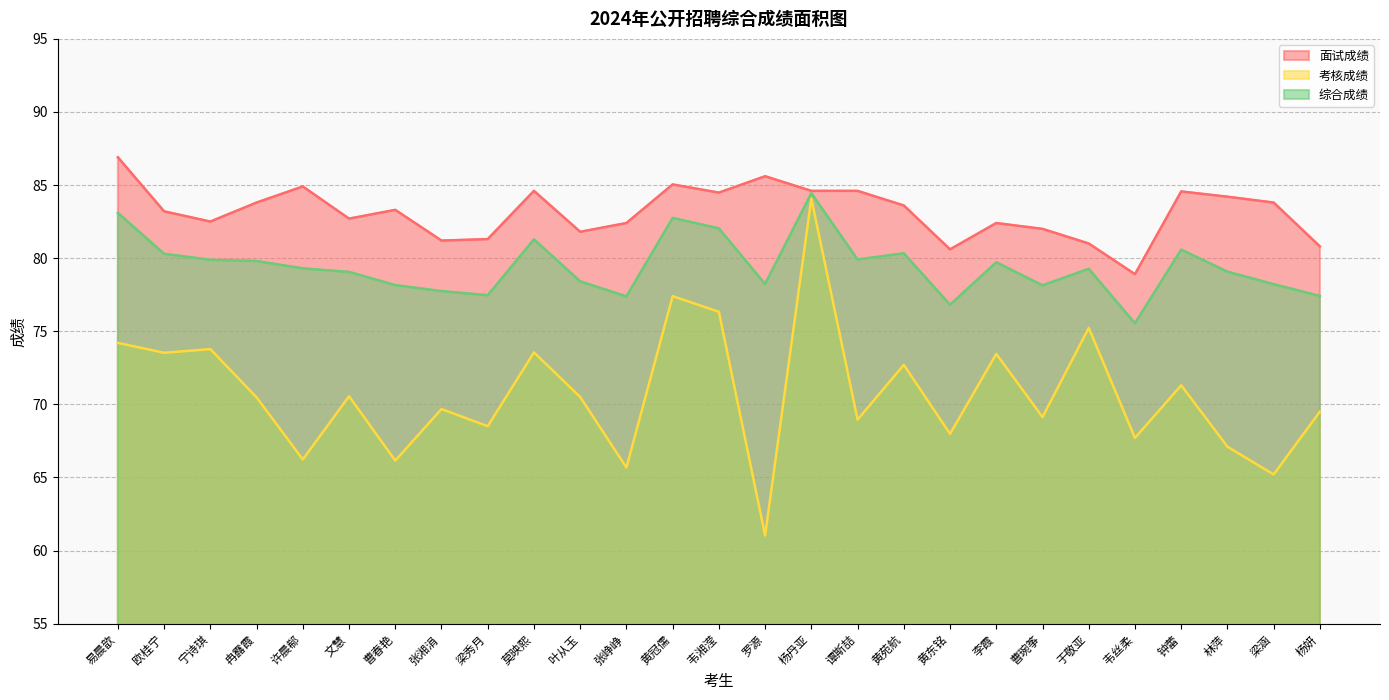

Reading left to right, extract all data points from this chart.

面试成绩: 86.9	83.2	82.5	83.8	84.9	82.7	83.3	81.2	81.3	84.6	81.8	82.4	85.0	84.5	85.6	84.6	84.6	83.6	80.6	82.4	82.0	81.0	78.9	84.6	84.2	83.8	80.8
考核成绩: 74.2	73.5	73.8	70.5	66.2	70.5	66.2	69.7	68.5	73.5	70.5	65.7	77.4	76.3	61.0	84.1	69.0	72.7	68.0	73.5	69.1	75.2	67.7	71.3	67.1	65.2	69.5
综合成绩: 83.1	80.3	79.9	79.8	79.3	79.1	78.2	77.7	77.5	81.3	78.4	77.4	82.7	82.0	78.2	84.4	79.9	80.3	76.8	79.7	78.1	79.3	75.5	80.6	79.1	78.2	77.4